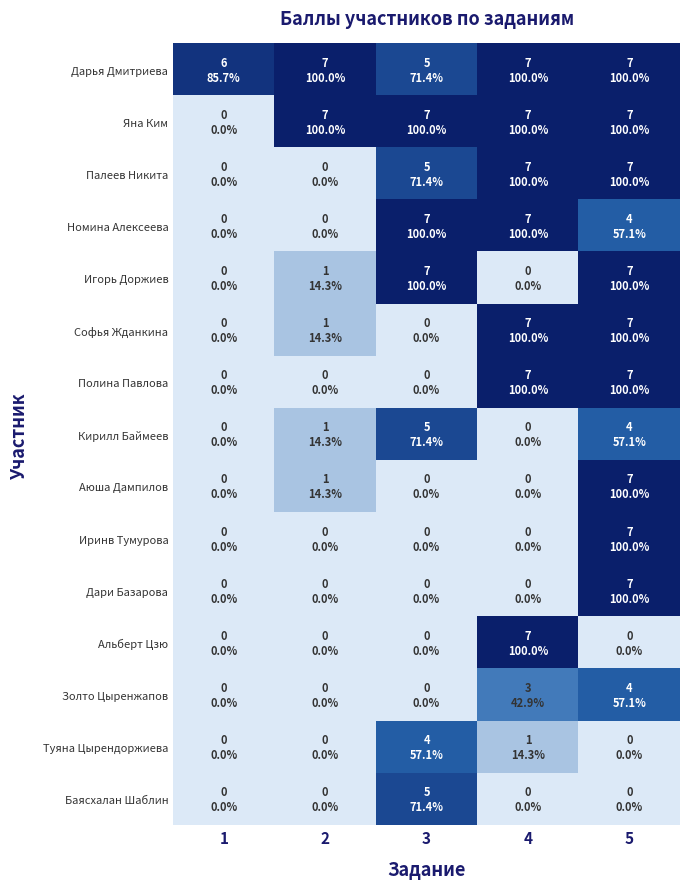

Between 1 and 4, which is larger?

4